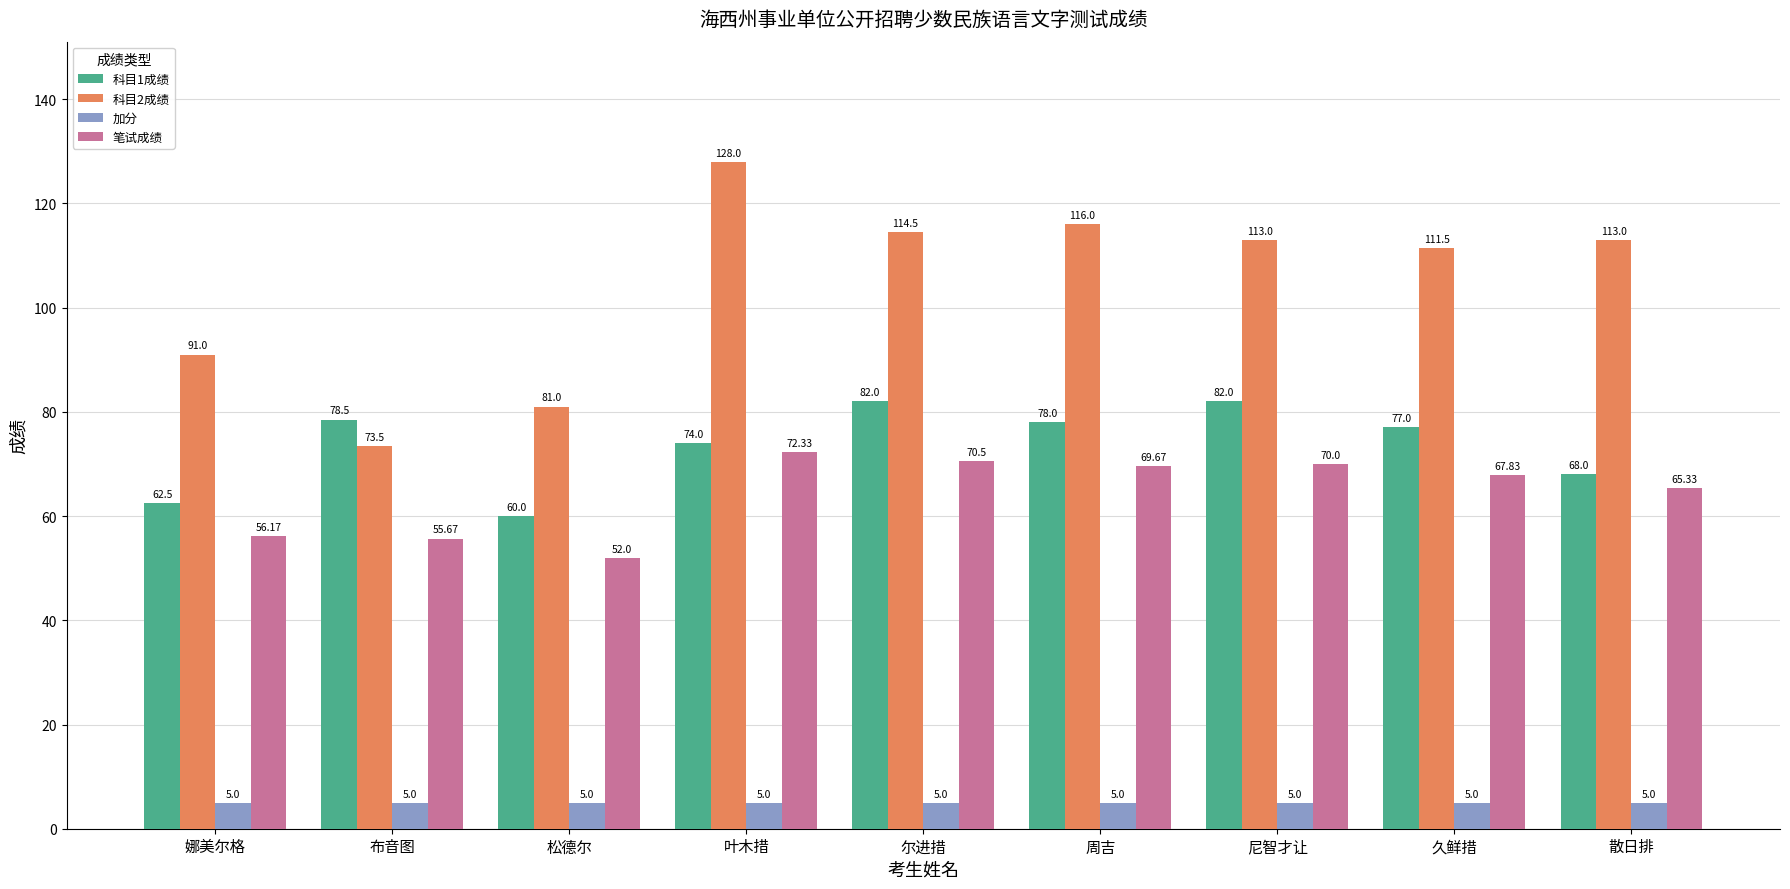

The 笔试成绩 series shows 70.0 at 尼智才让. True or false?

True